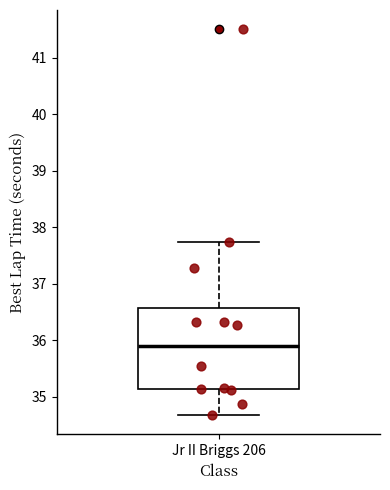

Read this box plot against the y-axis: the position of the median line, the range covered by the box, and the ends of both whiskers. The values are not printed on the chart, so give them approximately, as read against the axis.

median 35.9, box 35.1 to 36.6, whiskers 34.7 to 37.7